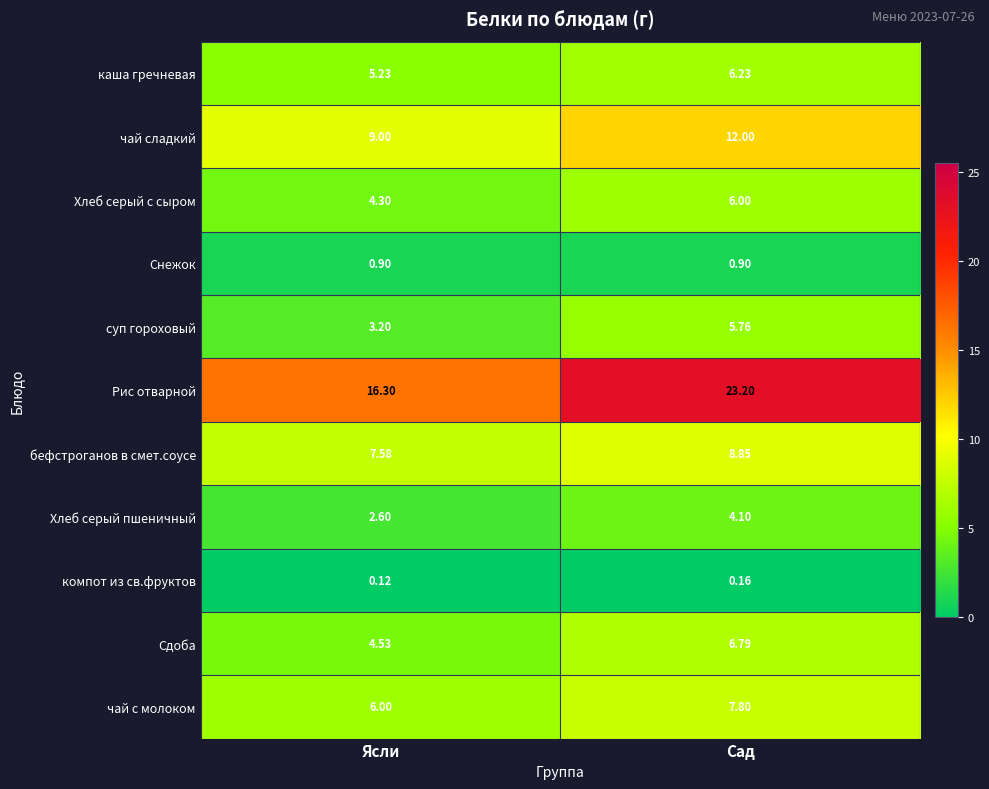

Between Ясли and Сад, which series saw the biggest shift?

Рис отварной